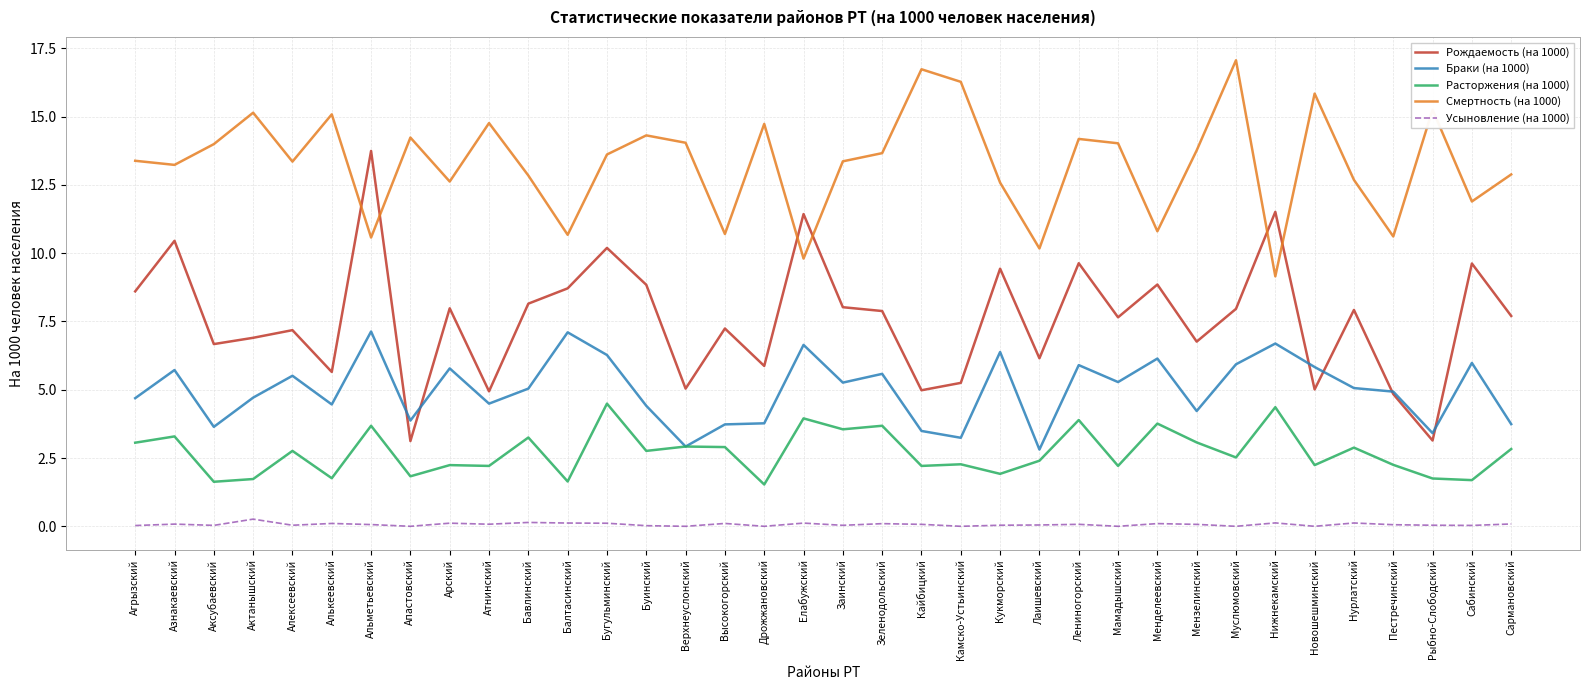

What is the highest value of the Браки (на 1000) series?

7.1